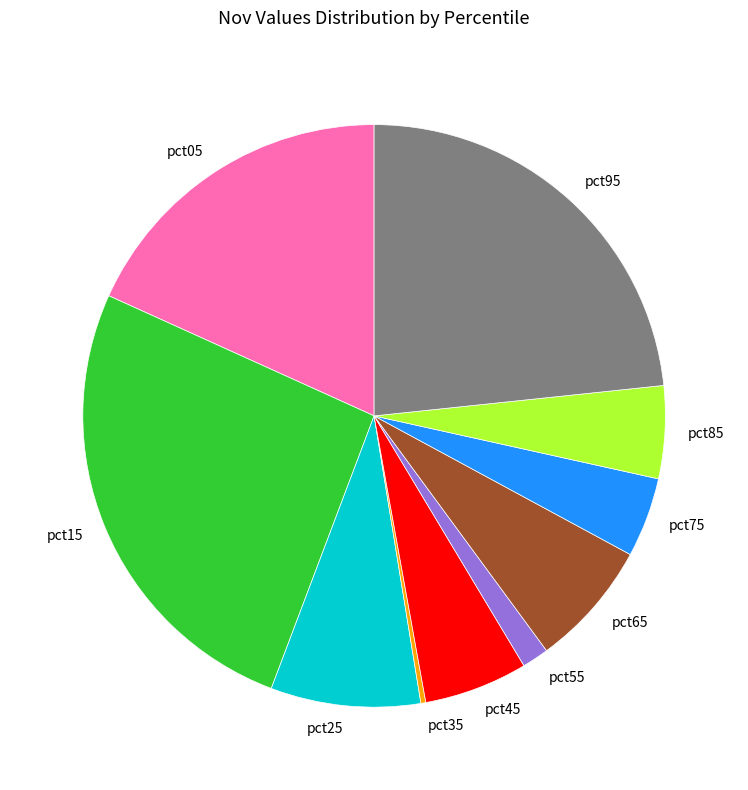

Between pct15 and pct55, which is larger?

pct15